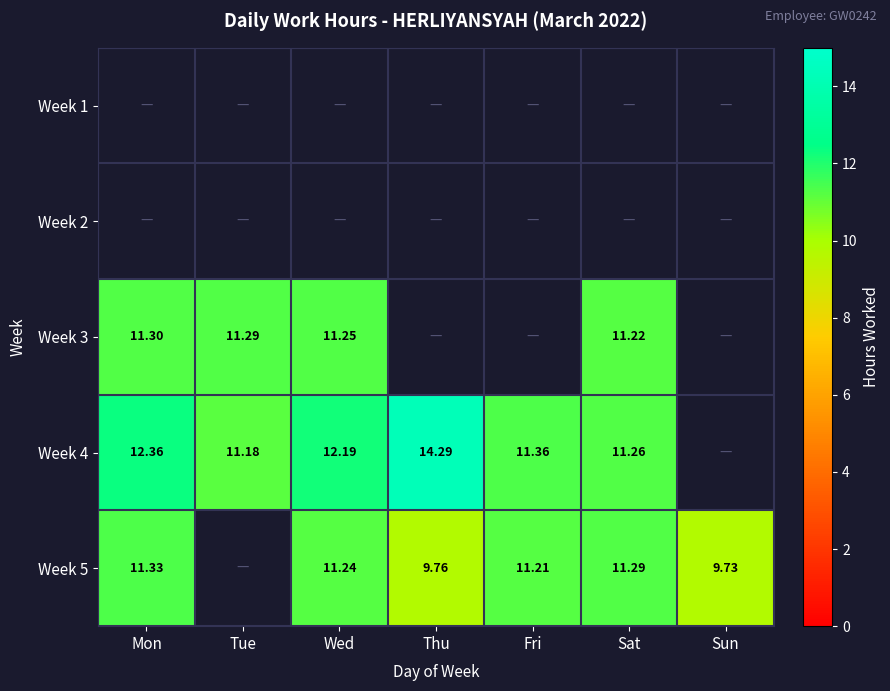

Rank the categories by Week 2 value from highest to lowest.

Mon, Tue, Wed, Thu, Fri, Sat, Sun